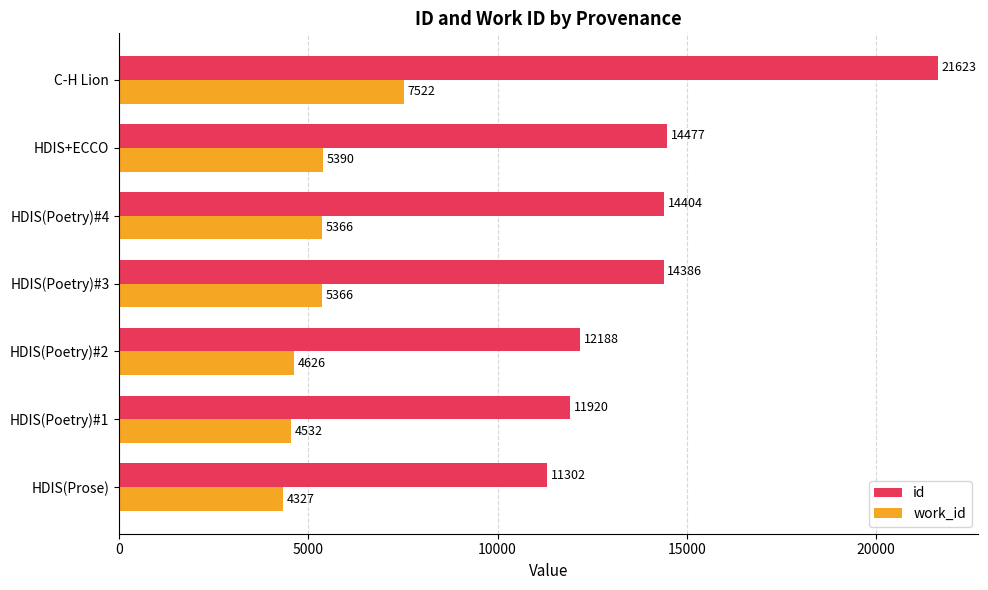

What is the approximate value of work_id at HDIS(Poetry)#3, to the nearest 50?

5350